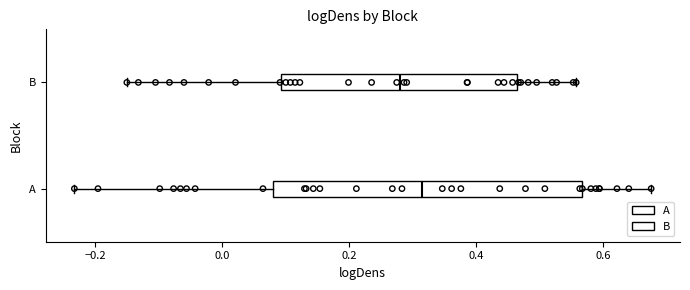

Reading bottom to top, read every box against the x-axis: the position of its median line, the range the box covers, and the ends of its whiskers. The values are not printed on the chart, so give them approximately, as read against the axis.

A: median 0.32, box 0.08 to 0.56, whiskers -0.24 to 0.68
B: median 0.28, box 0.10 to 0.46, whiskers -0.16 to 0.56